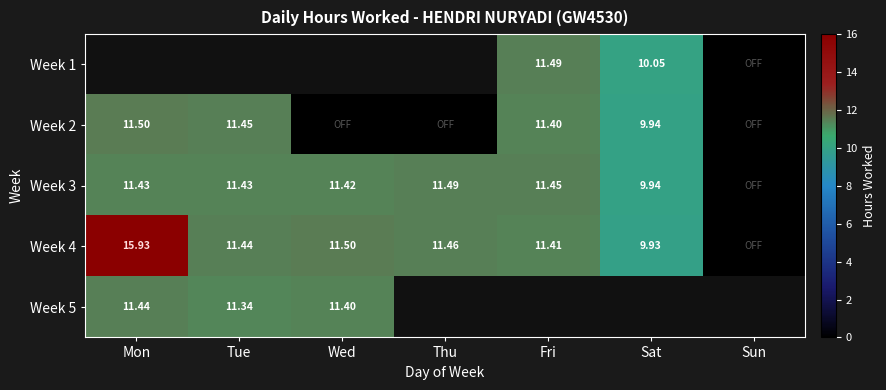

What is the difference between the Week 4 values at Sun and Thu?

11.5